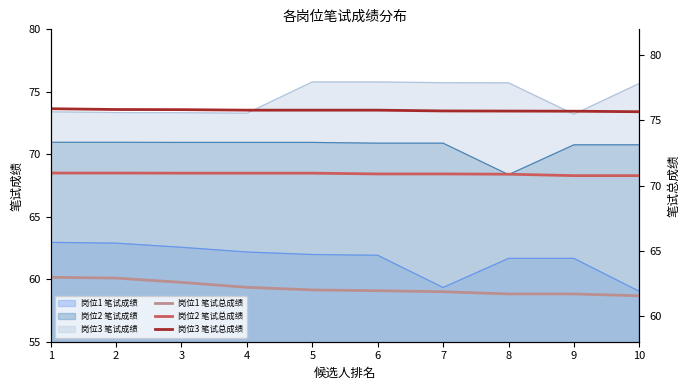

Is it true that 岗位1 笔试总成绩 equals 36.9 at 3?

False